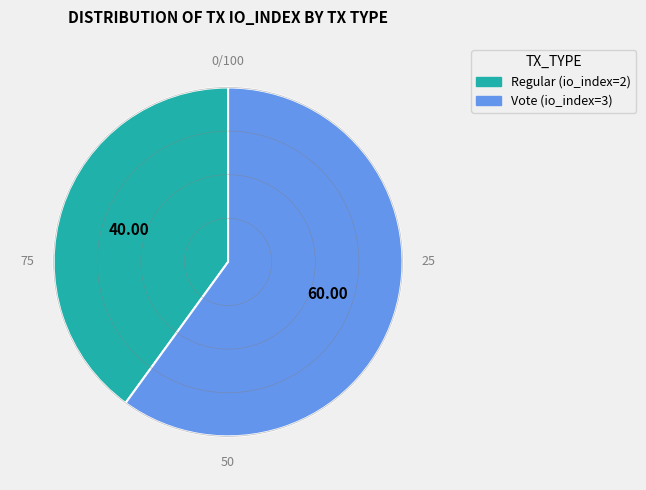

Which slice represents more than half of the pie?

Vote (io_index=3)